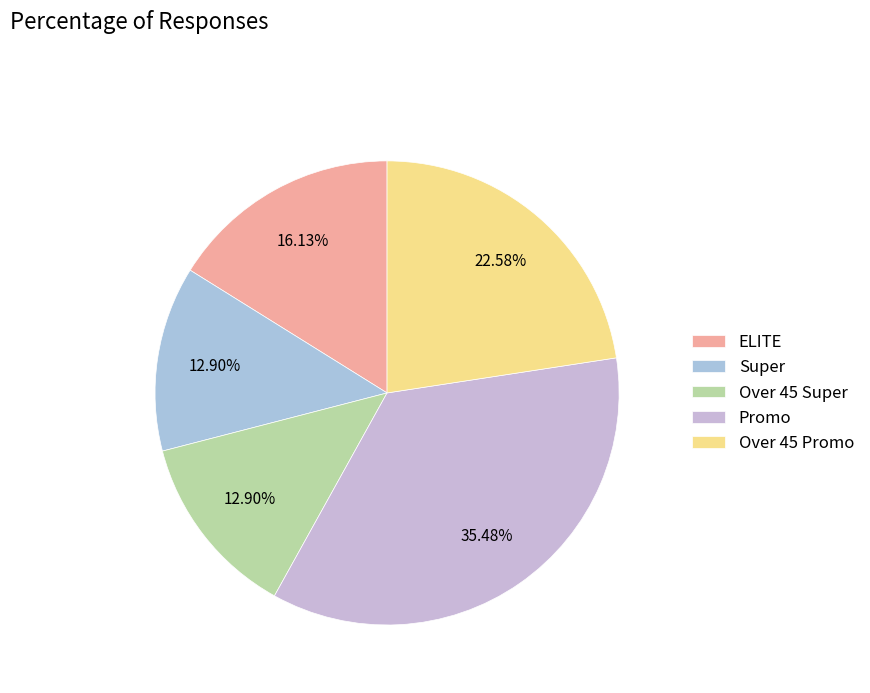

To the nearest percent, what percentage of the pie is ELITE?

16%